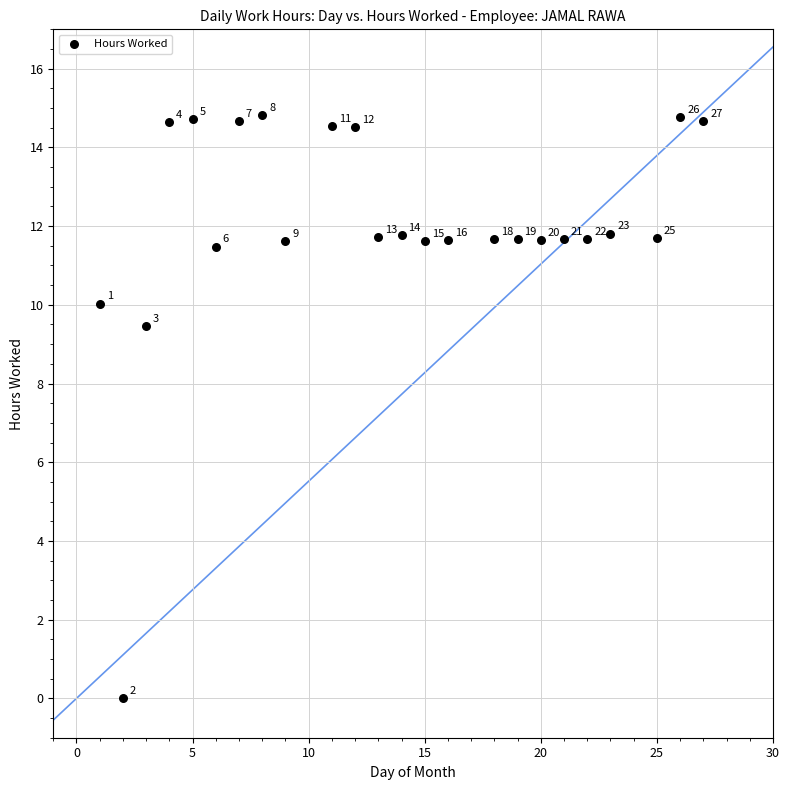

What is the range of Y values (max minus min)?

14.8